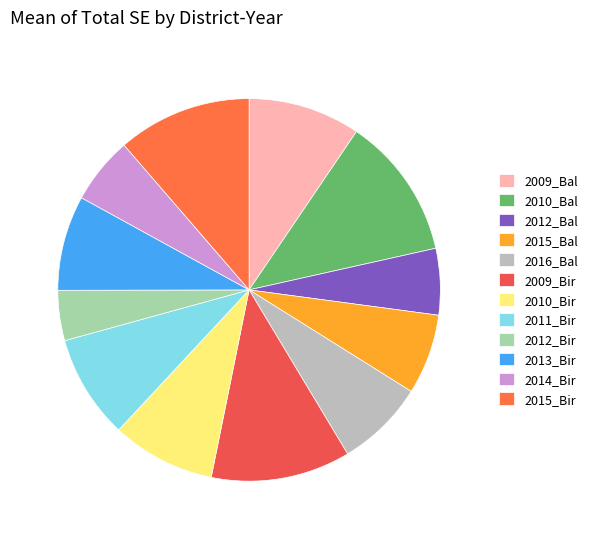

Count the number of slices in the pie.

12